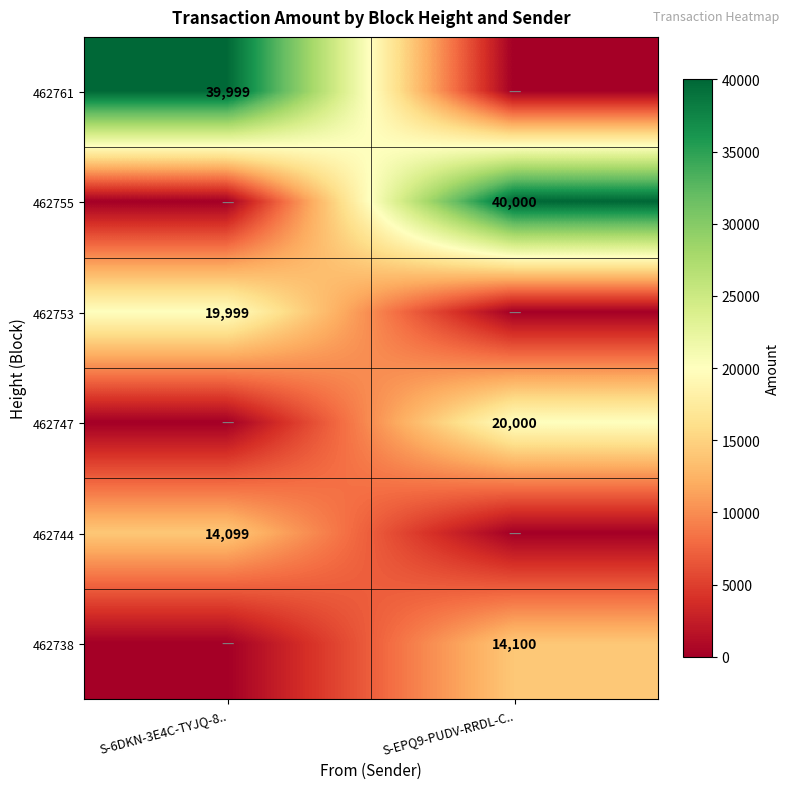

True or false: 462738 has a value of 9036 at S-EPQ9-PUDV-RRDL-C...

False